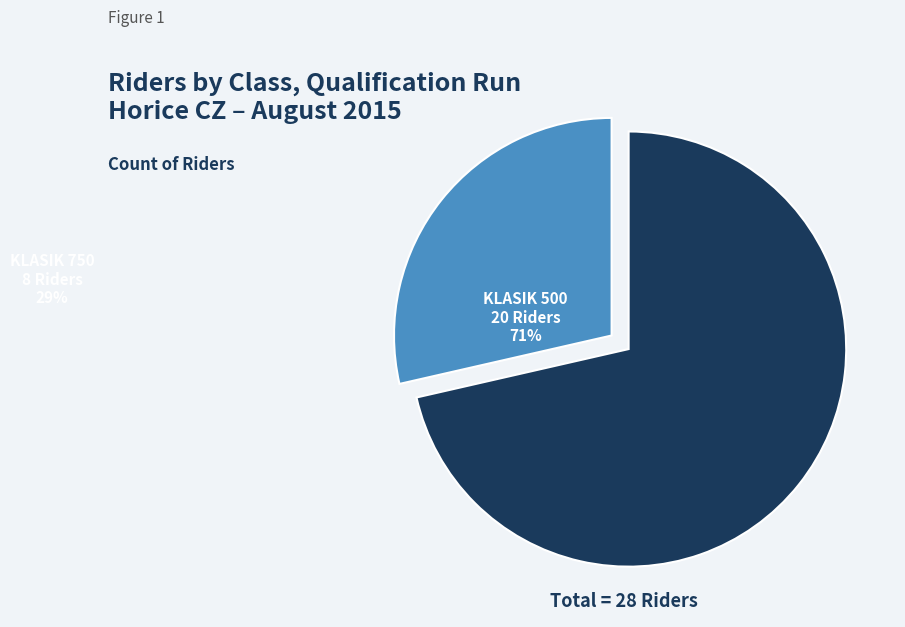

What is the largest slice in the pie chart?

KLASIK 500